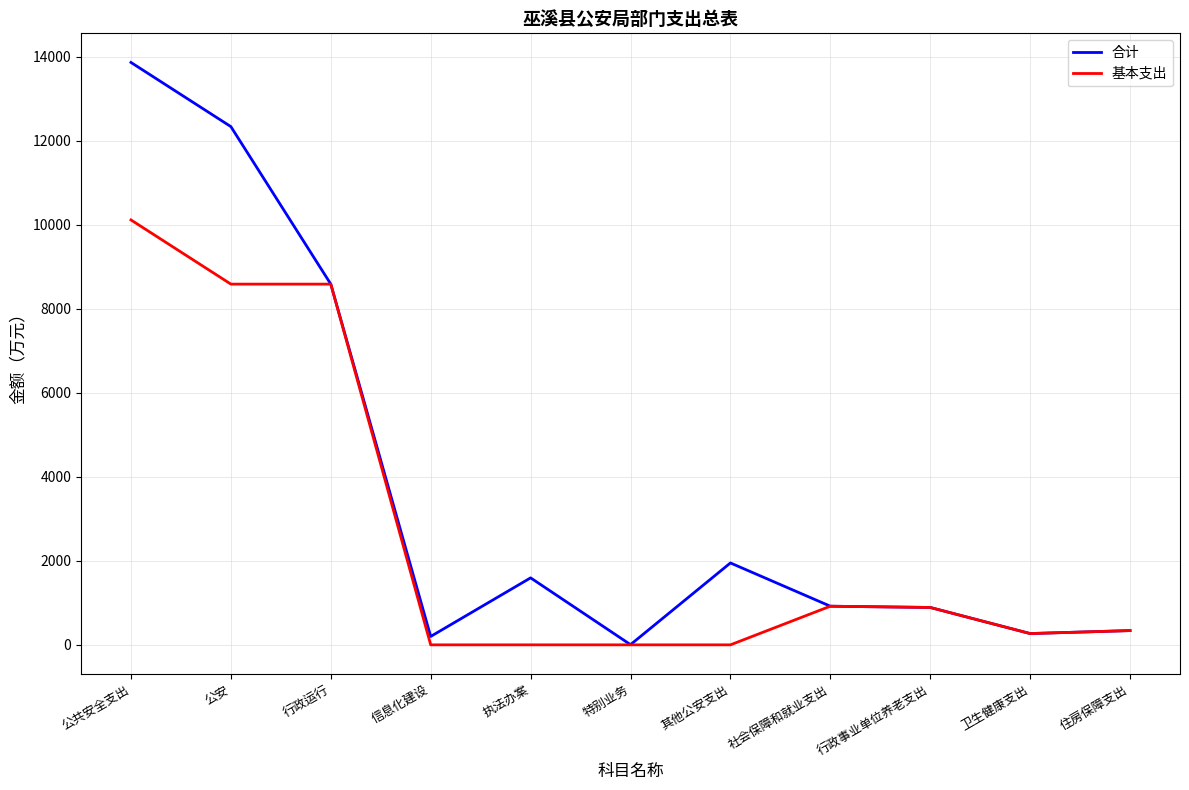

At which label does 基本支出 reach its peak?

公共安全支出